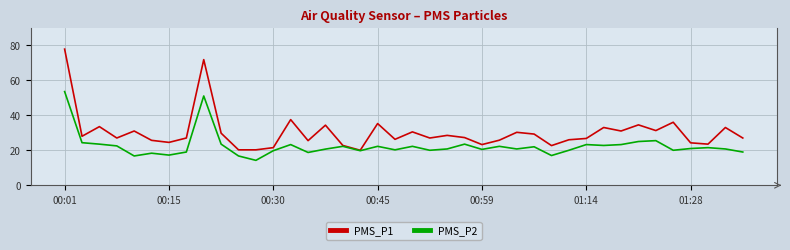

Rank the series by their maximum value, from lowest to highest.

PMS_P2, PMS_P1